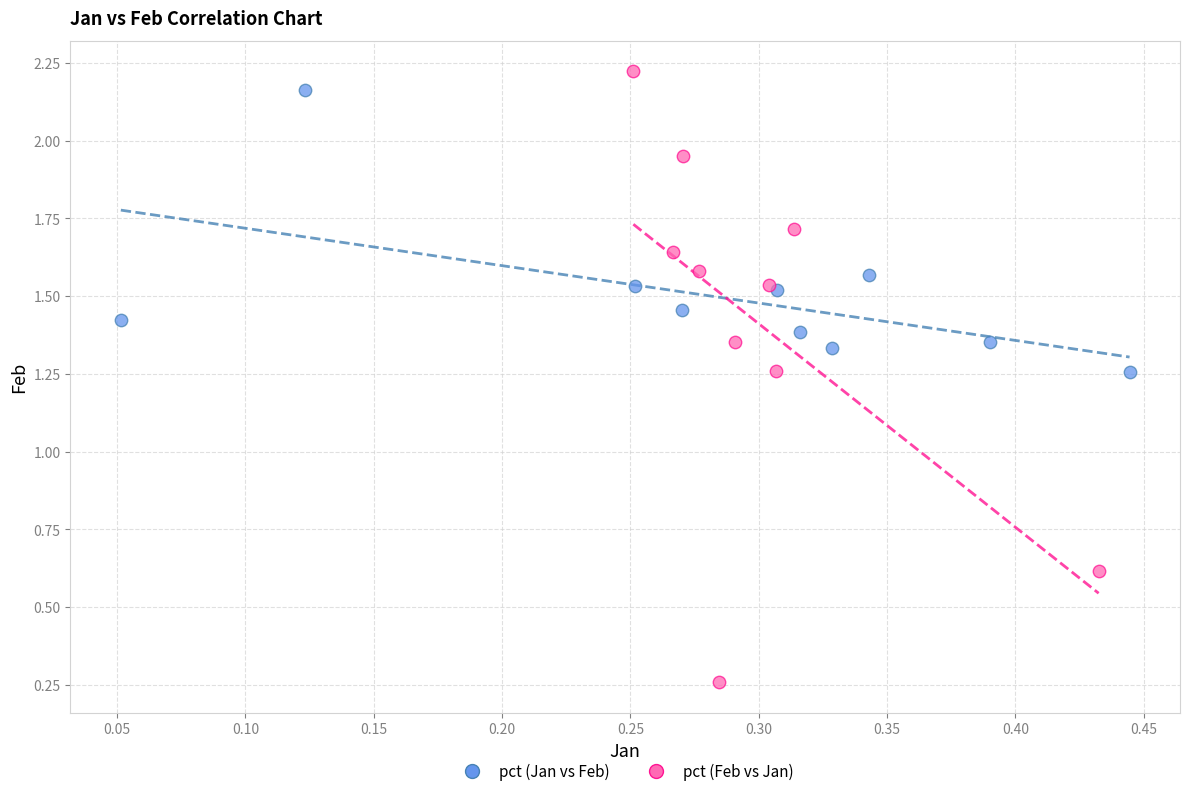

Which series contains the lowest Y value?

pct (Feb vs Jan)